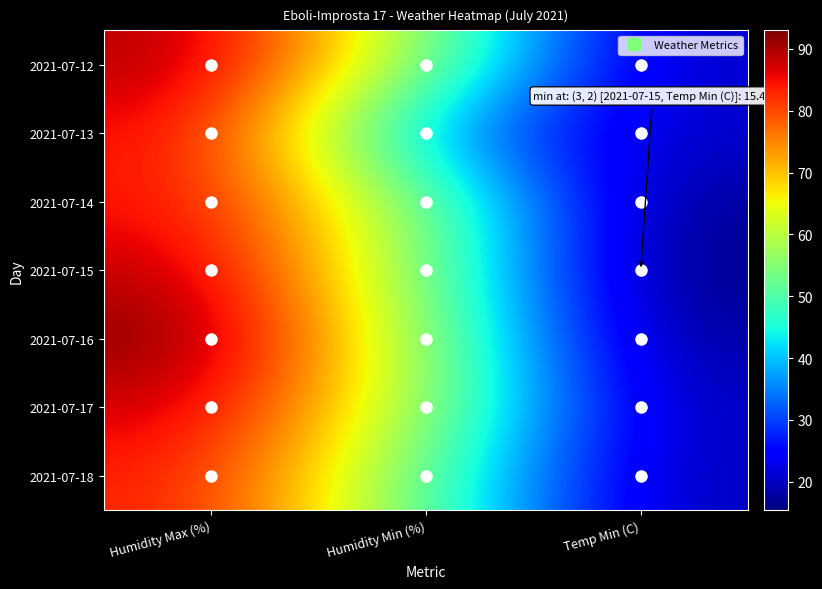

Which has a higher value, Humidity Min (%) or Temp Min (C)?

Humidity Min (%)